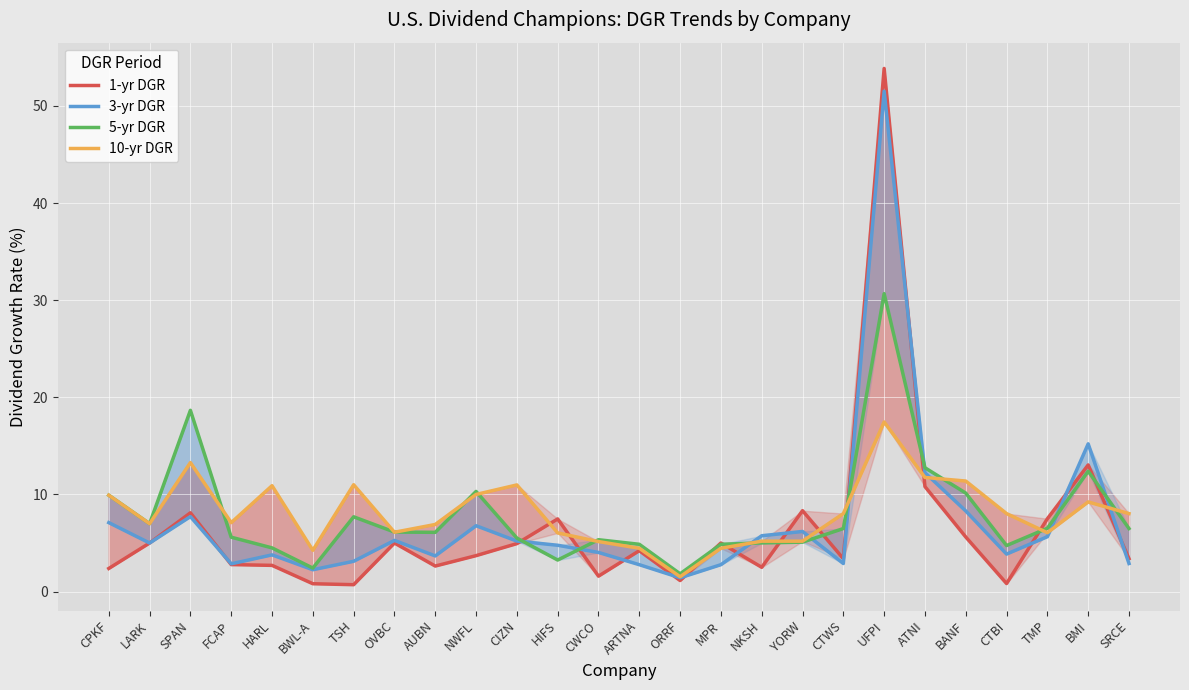

At which category is the sum across all series the highest?

UFPI